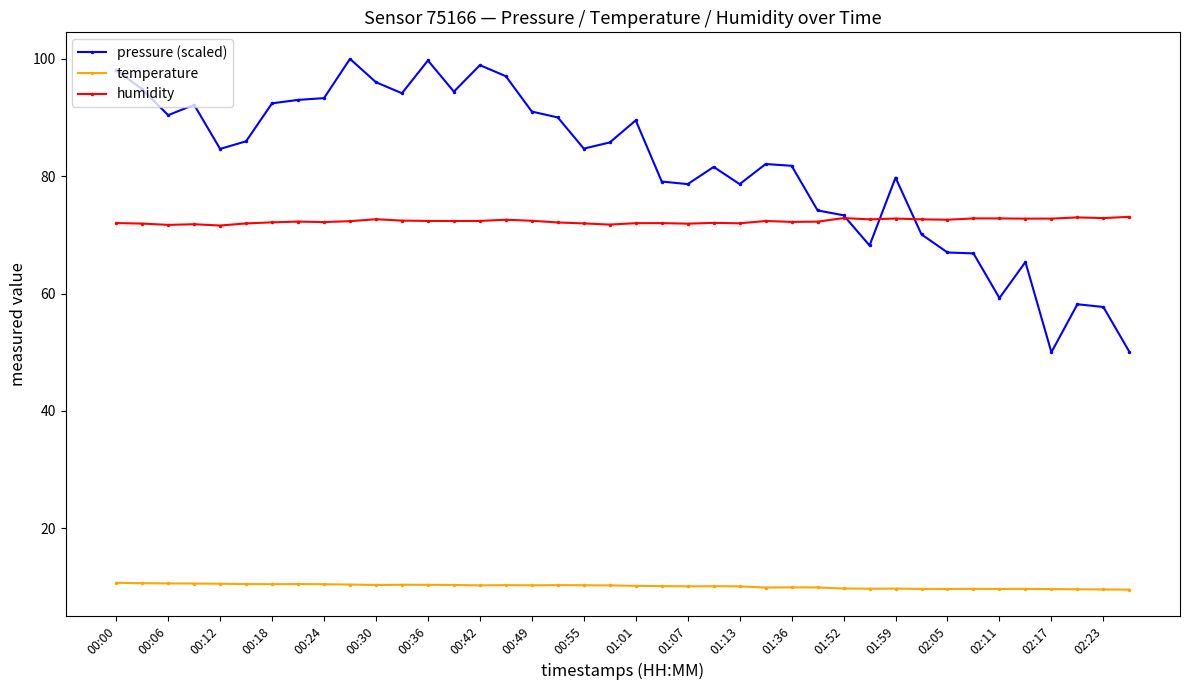

Count the number of data series in this chart.

3